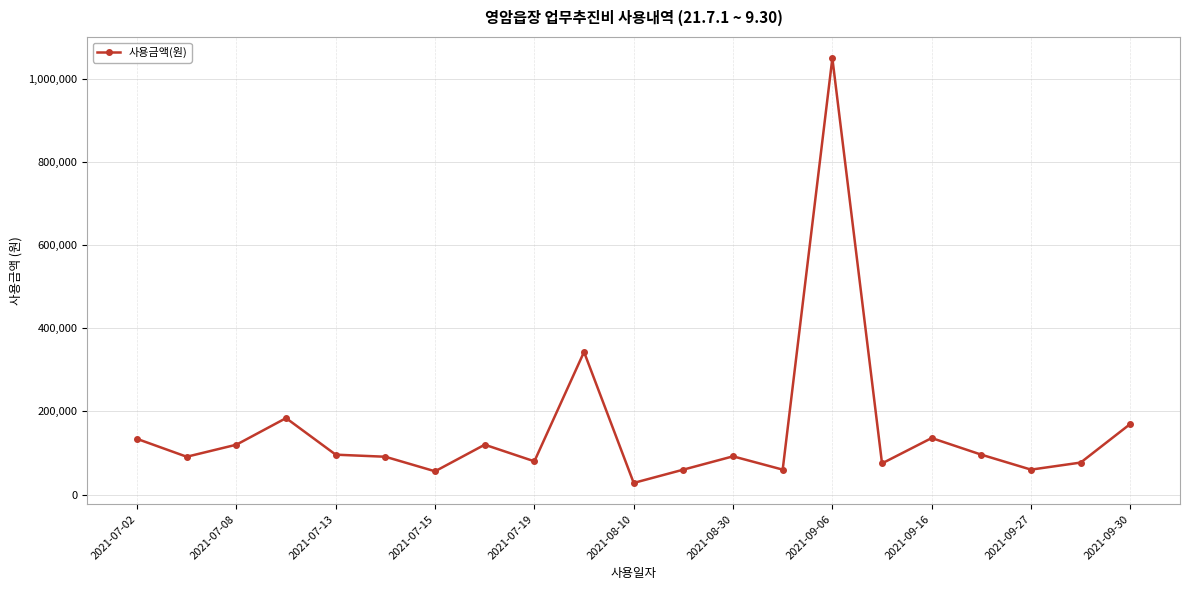

What is the average value?

153295